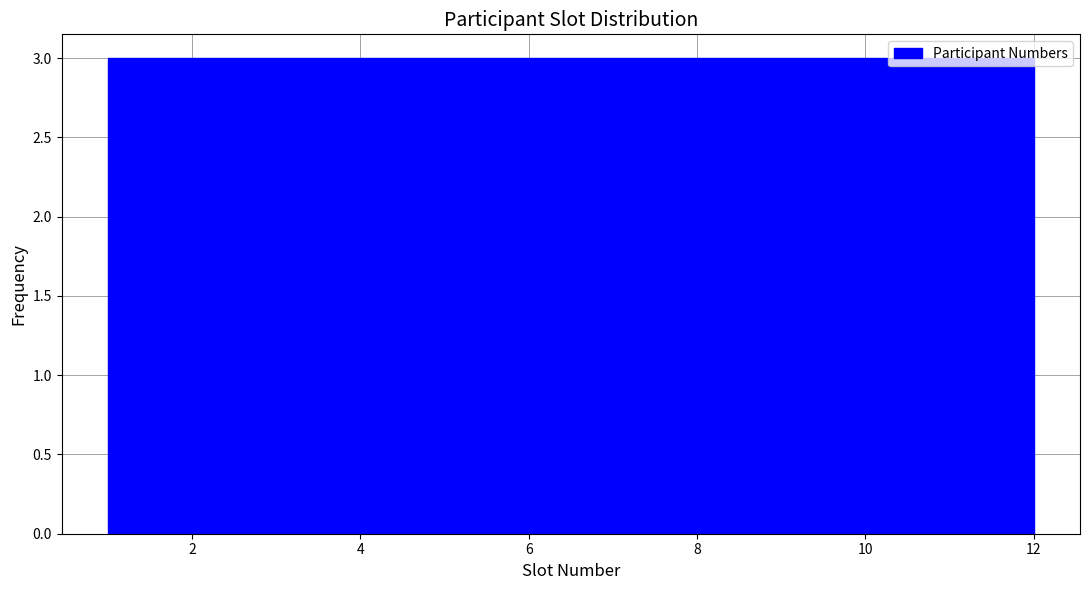

Reading left to right, transcribe this chart: for each bar, give the range it covers on the x-axis and its height. Neither the bar edges nor the heights are printed on the chart, so give them approximately, as read against the axes.

1.0 to 2.0: 3
2.0 to 2.8: 3
2.8 to 3.8: 3
3.8 to 4.6: 3
4.6 to 5.6: 3
5.6 to 6.6: 3
6.6 to 7.4: 3
7.4 to 8.4: 3
8.4 to 9.2: 3
9.2 to 10.2: 3
10.2 to 11.0: 3
11.0 to 12.0: 3